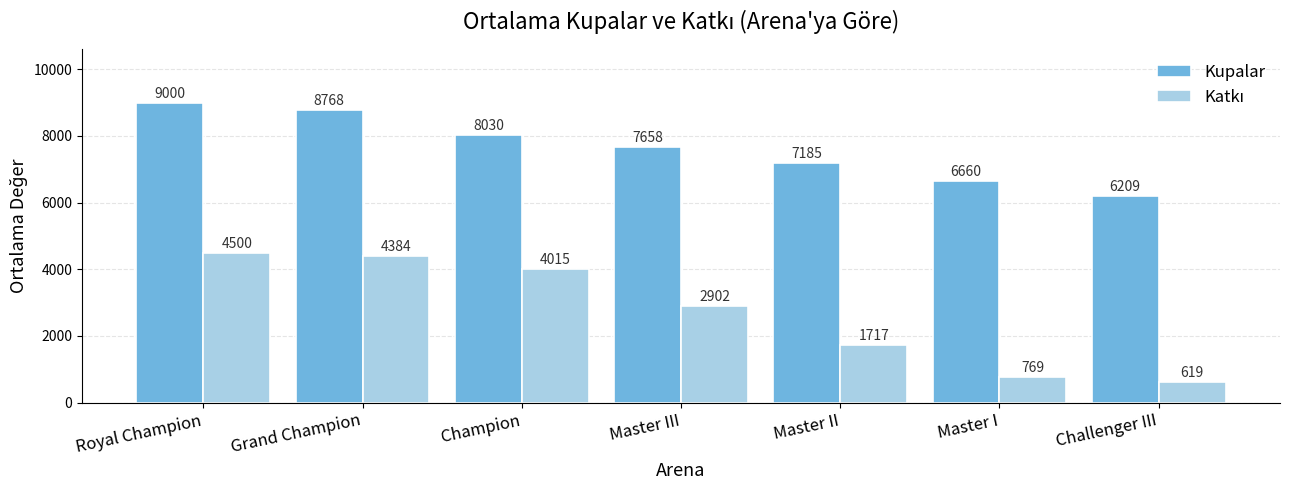

What is the label of the 2nd bar from the left?

Grand Champion